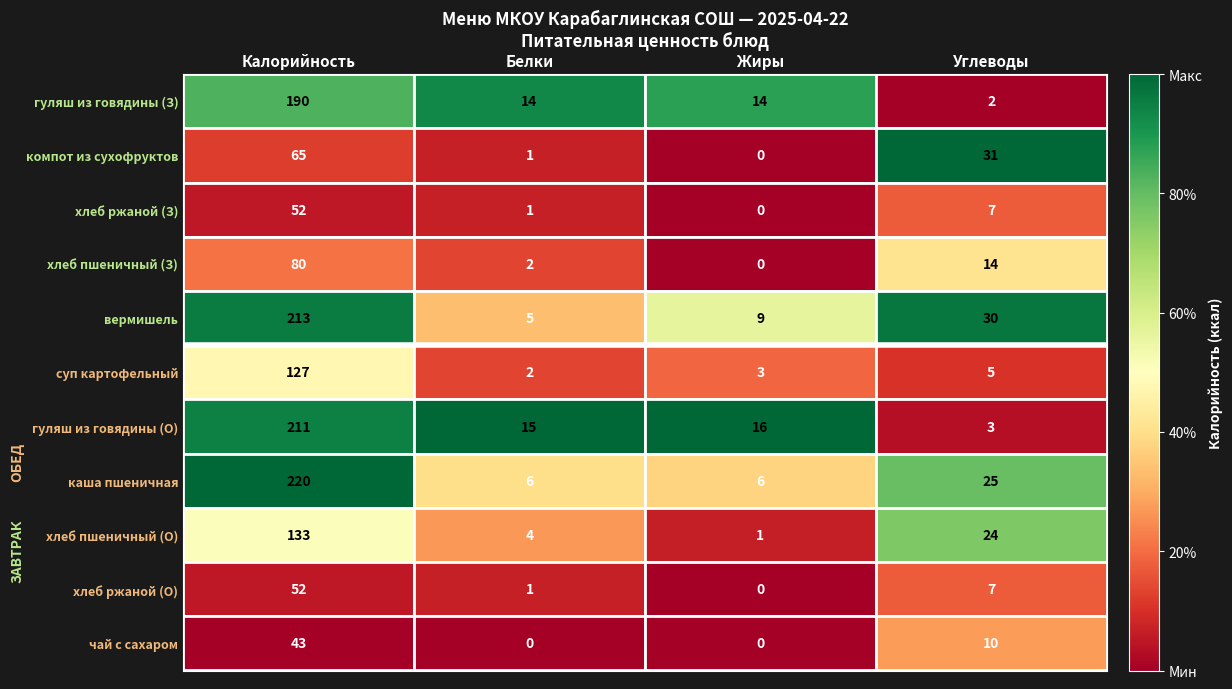

At which label does компот из сухофруктов reach its peak?

Калорийность